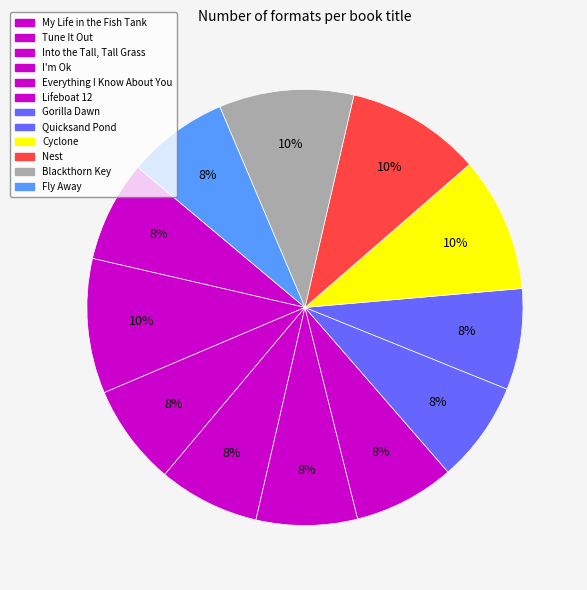

How many slices are in this pie chart?

12